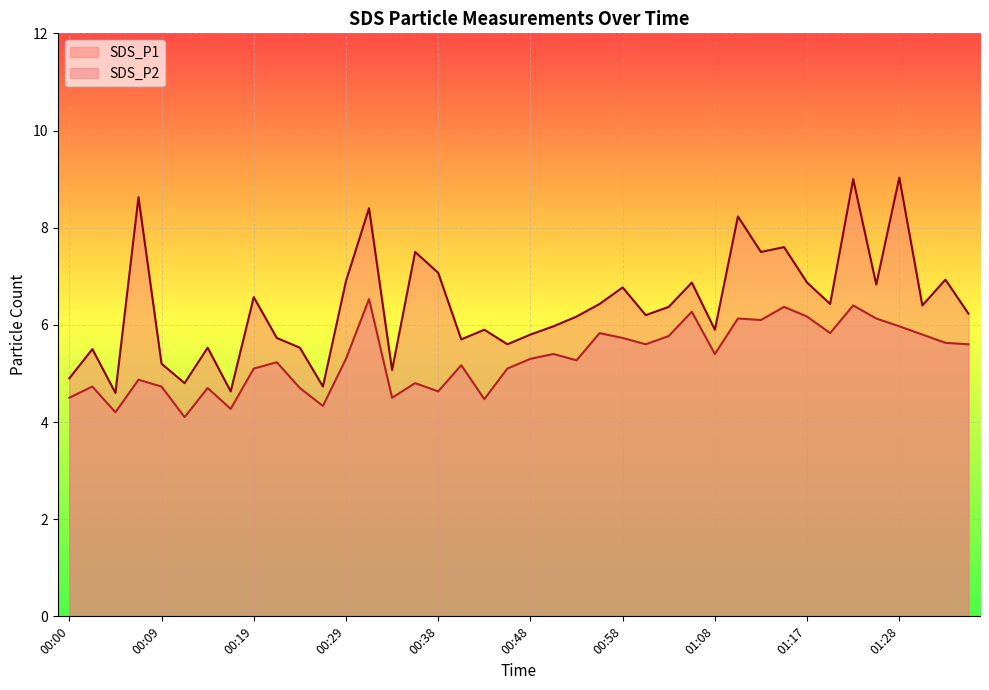

What is the total value across all series at 00:21?

11.0